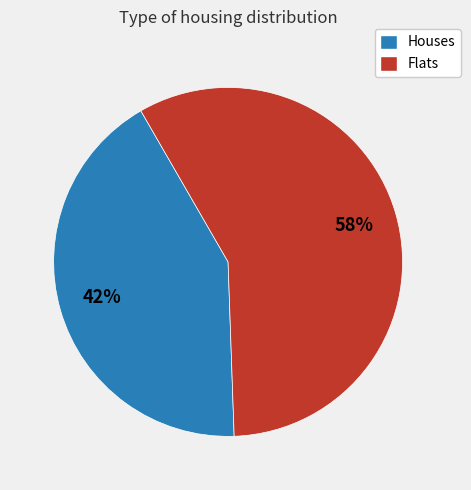

Is there any slice that represents more than half of the pie?

Yes